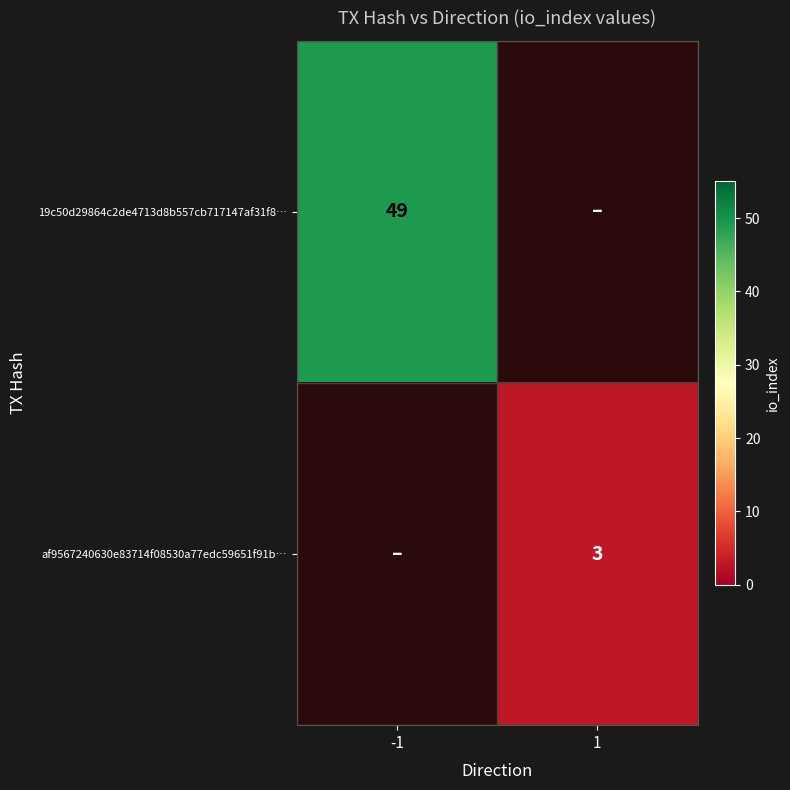

True or false: 19c50d29864c2de4713d8b557cb717147af31f8… has a value of 28 at -1.

False